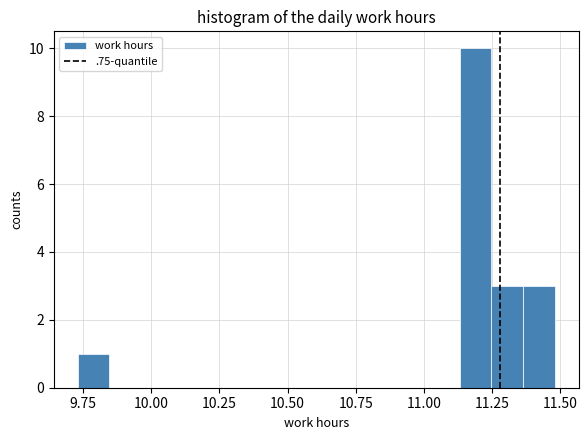

Read against the x-axis, roughly where is the centre of the tallest bar?

11.20